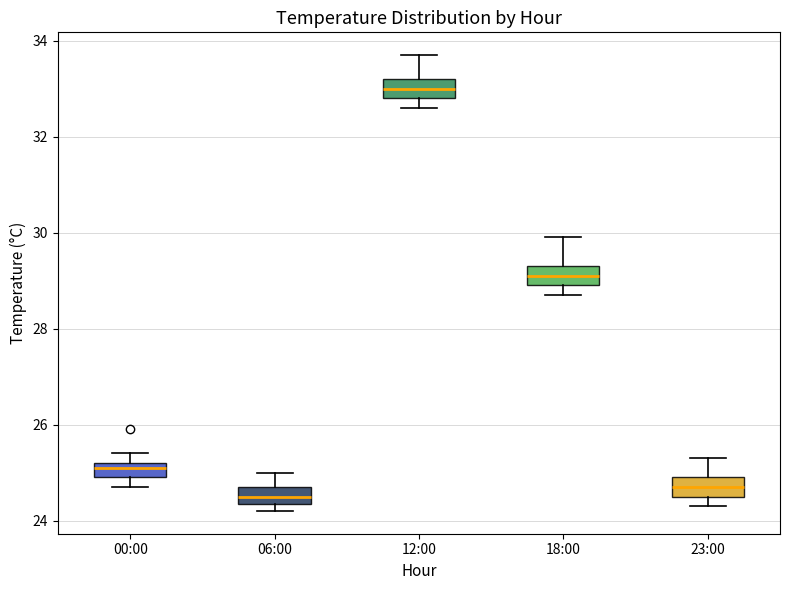

Reading left to right, transcribe this box plot: for each box, give where its median line is, the range the box spans, and where its two whiskers end, as read against the y-axis. The values are not printed on the chart, so give them approximately, as read against the axis.

00:00: median 25.2 (just below the box's upper edge), box 25.0 to 25.2, whiskers 24.8 to 25.4
06:00: median 24.6, box 24.4 to 24.8, whiskers 24.2 to 25.0
12:00: median 33.0, box 32.8 to 33.2, whiskers 32.6 to 33.8
18:00: median 29.2, box 29.0 to 29.4, whiskers 28.8 to 30.0
23:00: median 24.8, box 24.6 to 25.0, whiskers 24.4 to 25.4